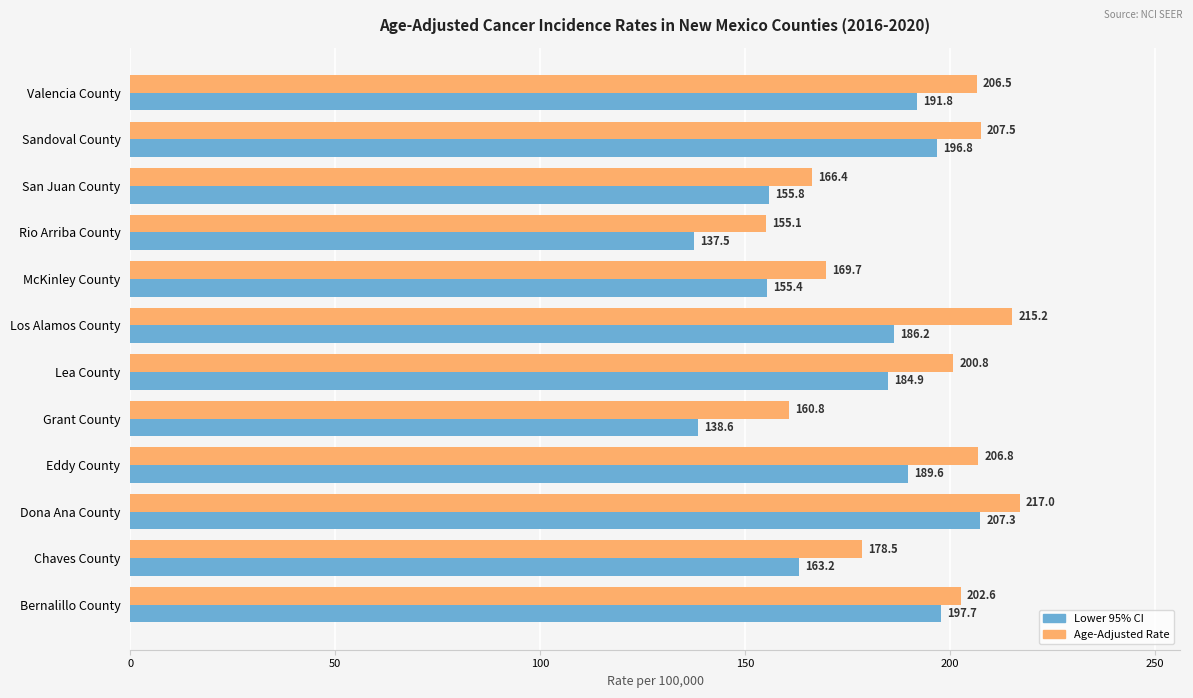

Is it true that Lower 95% CI equals 155.4 at McKinley County?

True